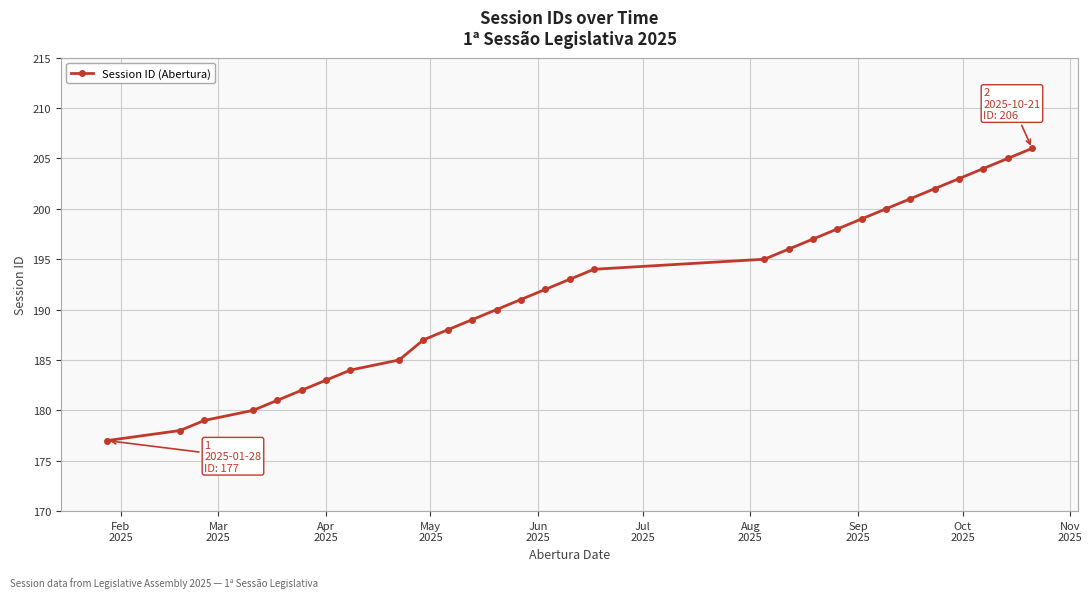

What is the maximum value shown in the chart?

206